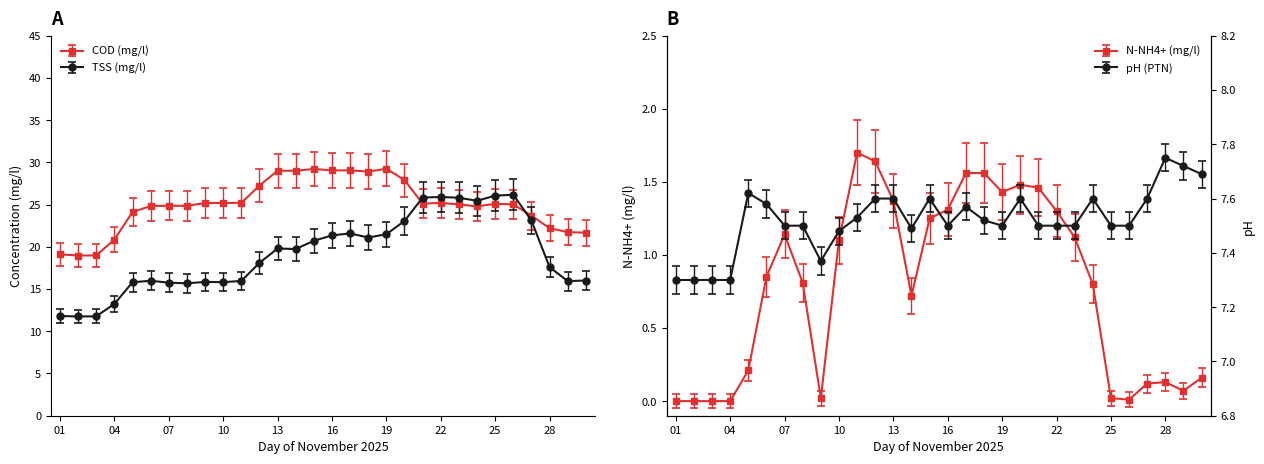

Count the number of categories in the chart.

30